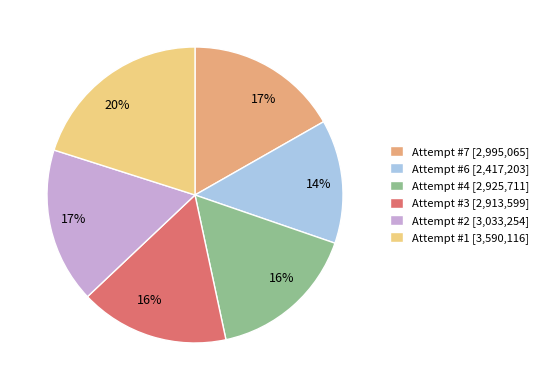

What percentage is the Attempt #3 [2,913,599] slice, to the nearest percent?

16%